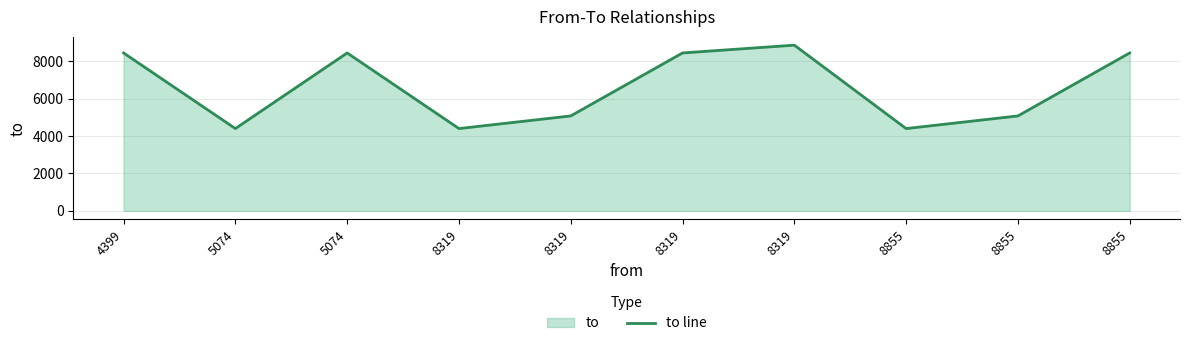

Where is the data nearest to the value 6627?

8319